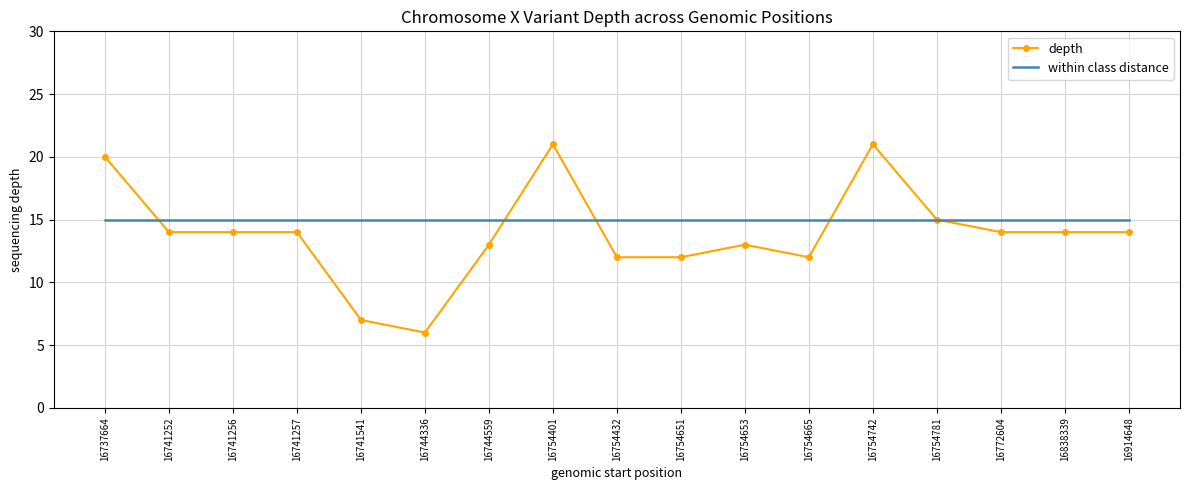

What are all the series names shown in the legend?

depth, within class distance